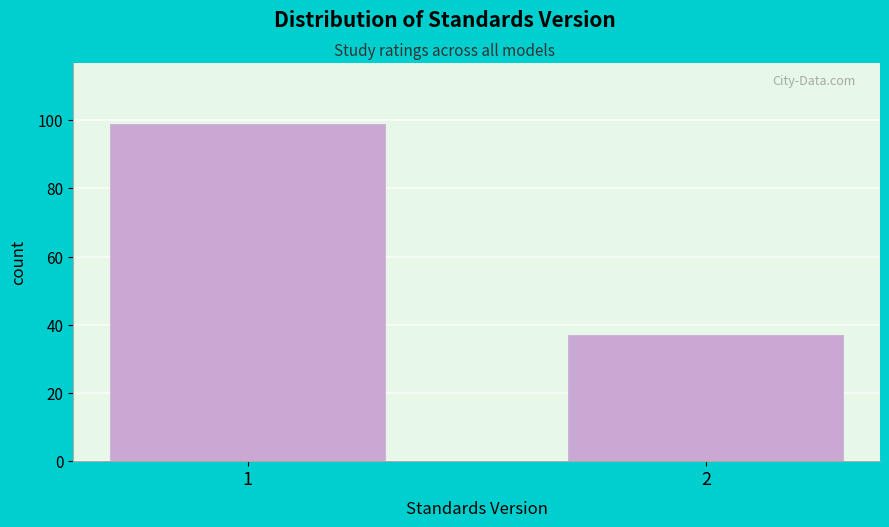

Reading left to right, list all the values displayed in this chart.

99	37